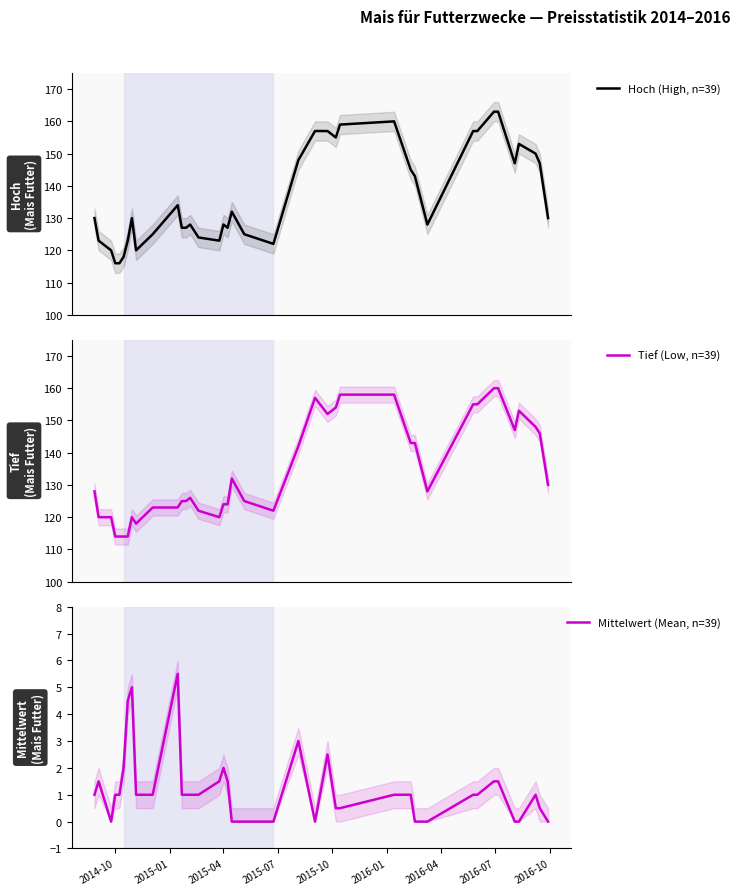

What is the sum of all Hoch (High, n=39) values?

5337